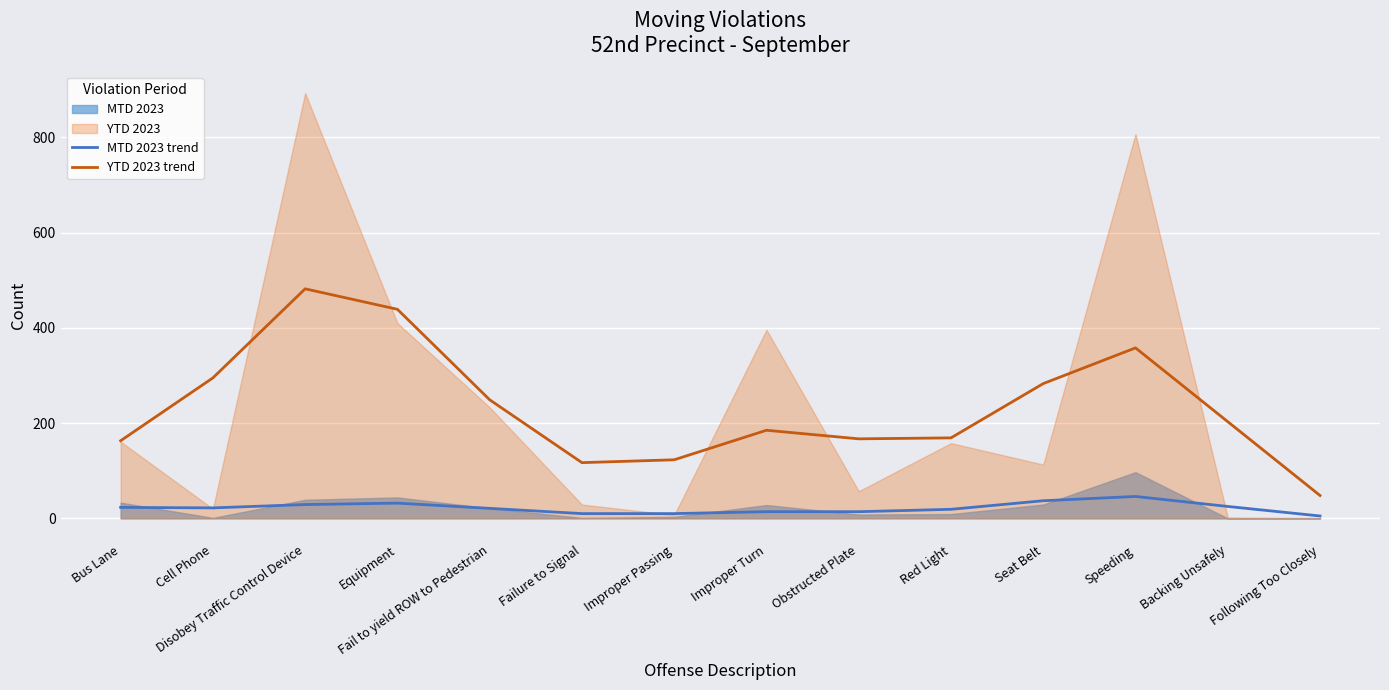

At which label is MTD 2023 trend closest to 25?

Backing Unsafely